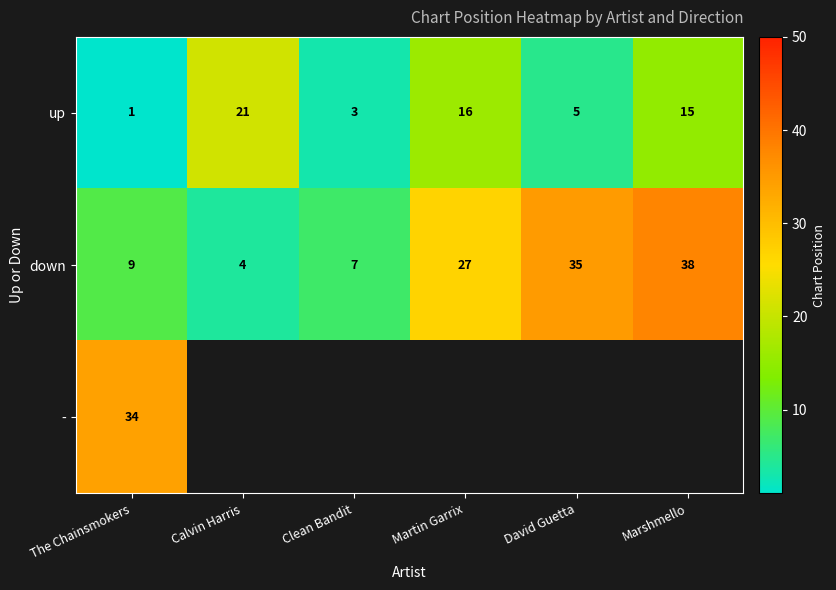

At which label does up reach its minimum?

The Chainsmokers